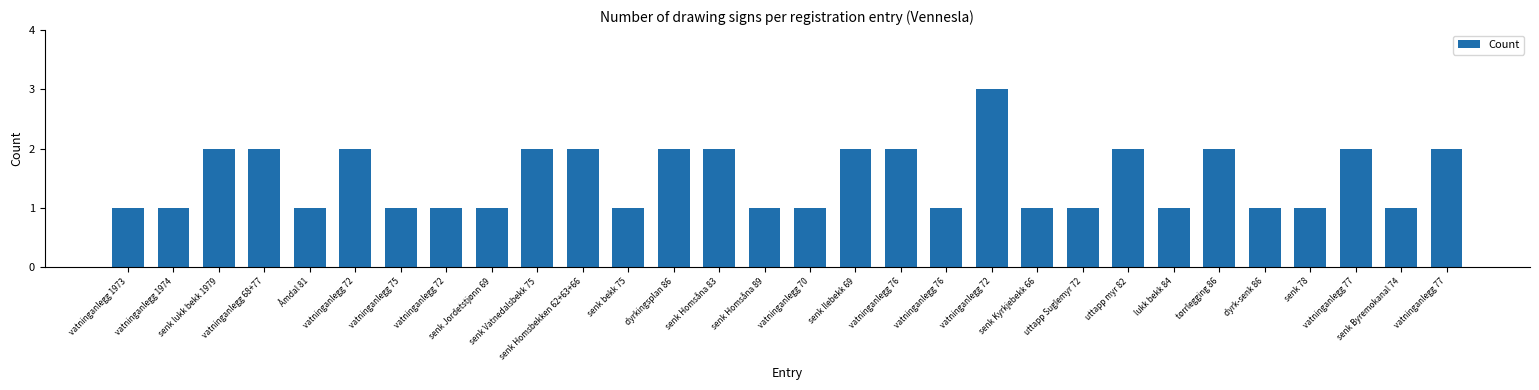

True or false: the data shows 5 at vatninganlegg 72.

False